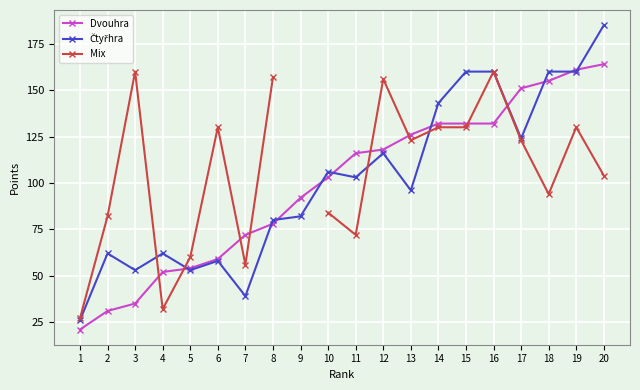

Rank the series at 20 from highest to lowest value.

Čtyřhra, Dvouhra, Mix